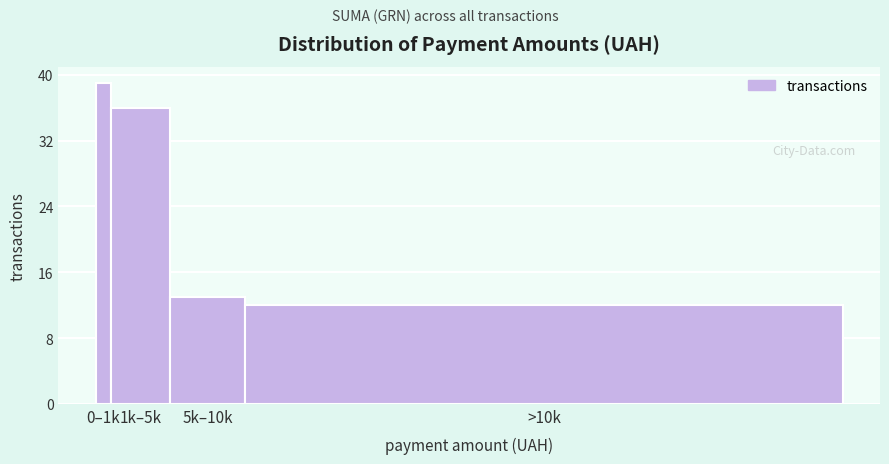

Reading left to right, extract all data points from this chart.

0–1k=39	1k–5k=36	5k–10k=13	>10k=12